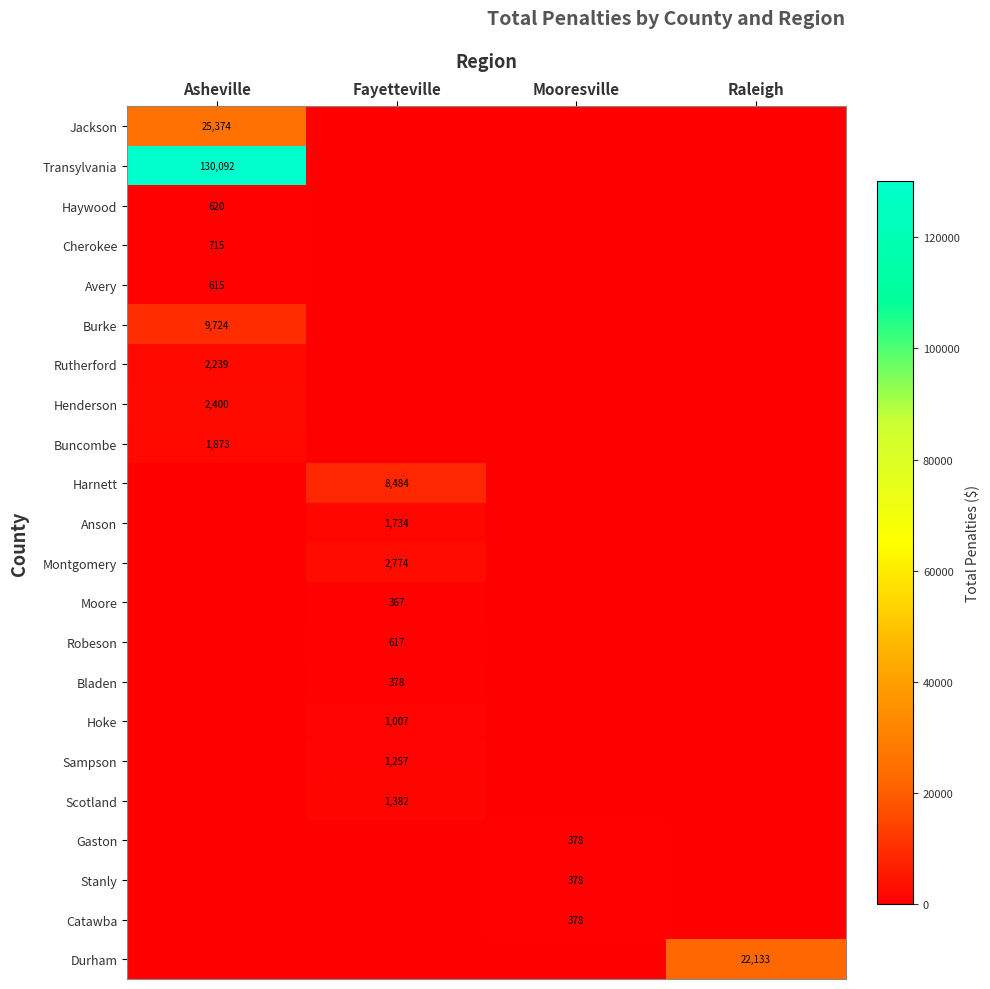

Between Mooresville and Fayetteville, which is larger?

Mooresville